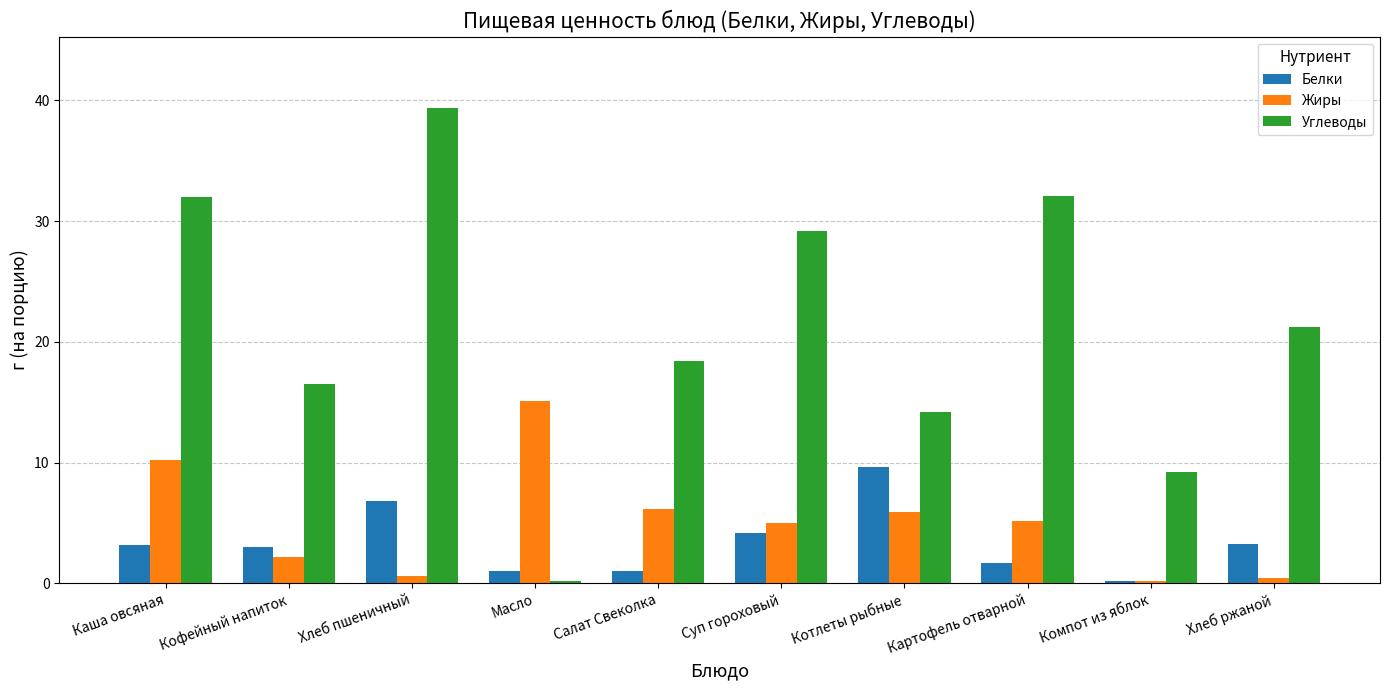

Which series has the widest spread of values?

Углеводы